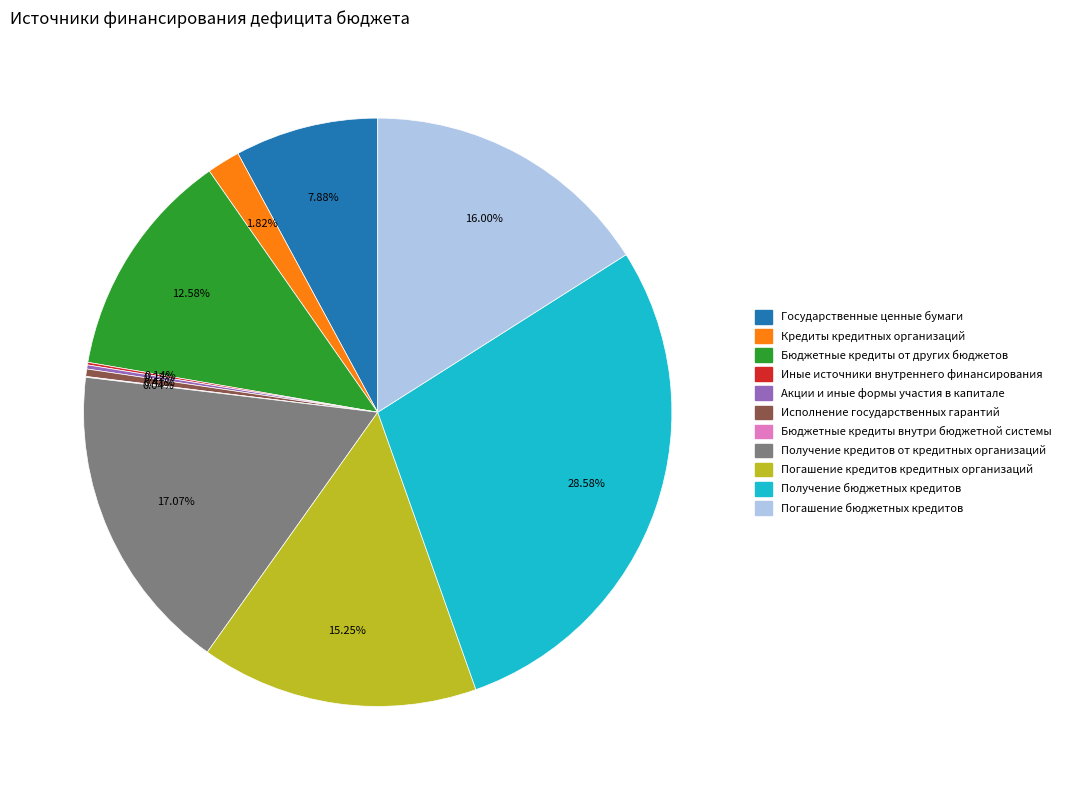

To the nearest percent, what is the average slice percentage?

9%